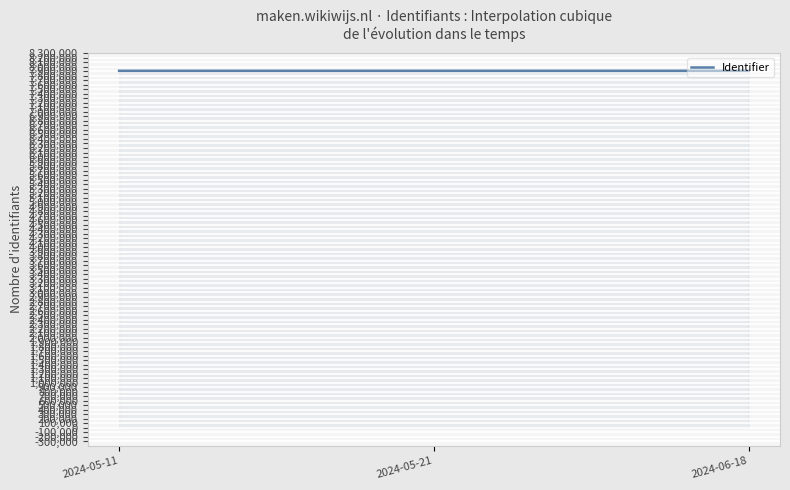

What is the minimum value shown in the chart?

7909975.8